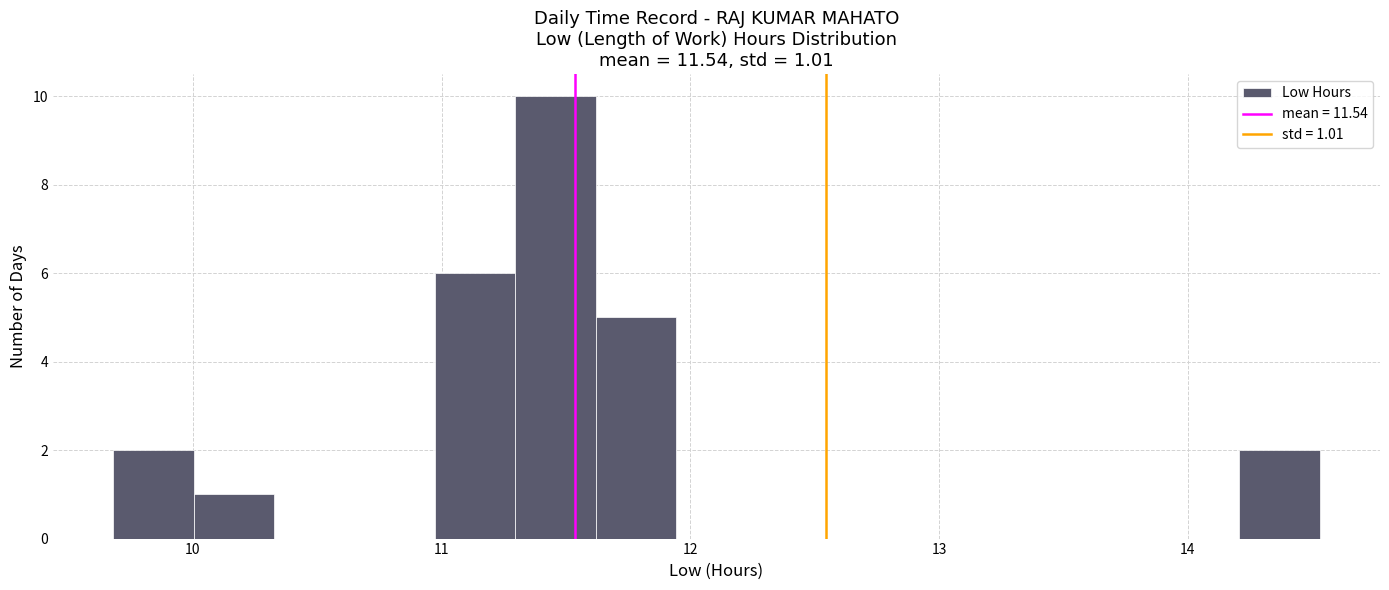

Around what value on the x-axis is the tallest bar? Give the approximate position of its centre, as read against the axis.

11.5